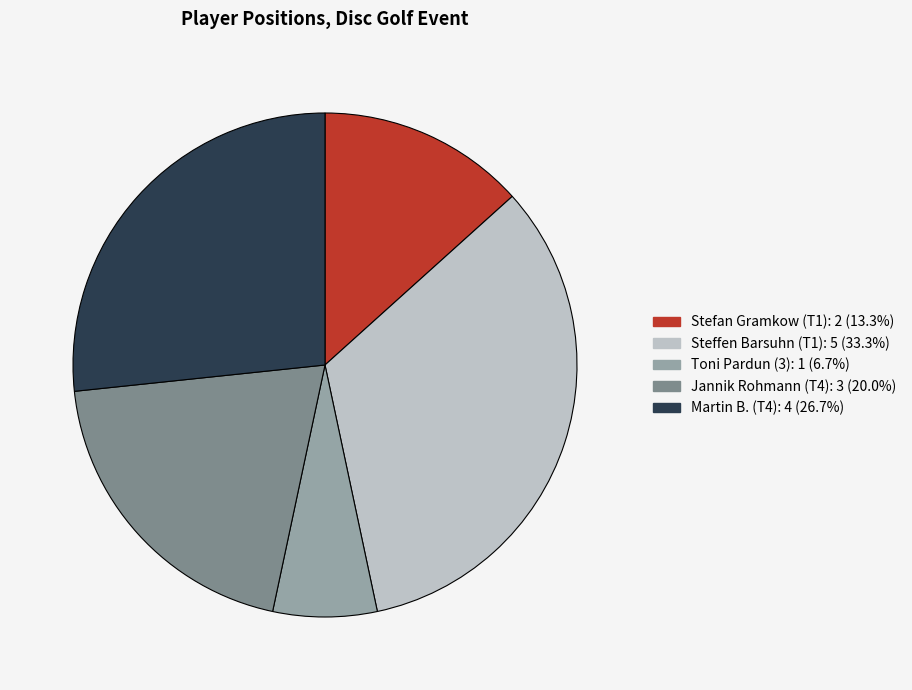

Which category has the biggest portion of the pie?

Steffen Barsuhn (T1)